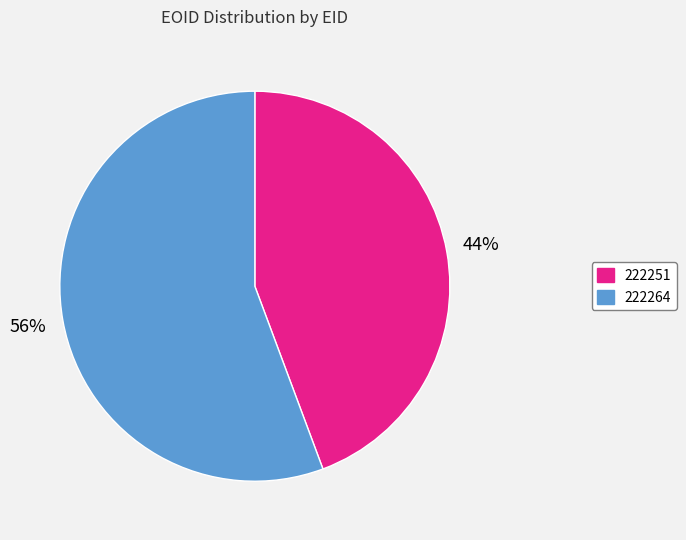

To the nearest percent, what percentage of the pie is 222264?

56%